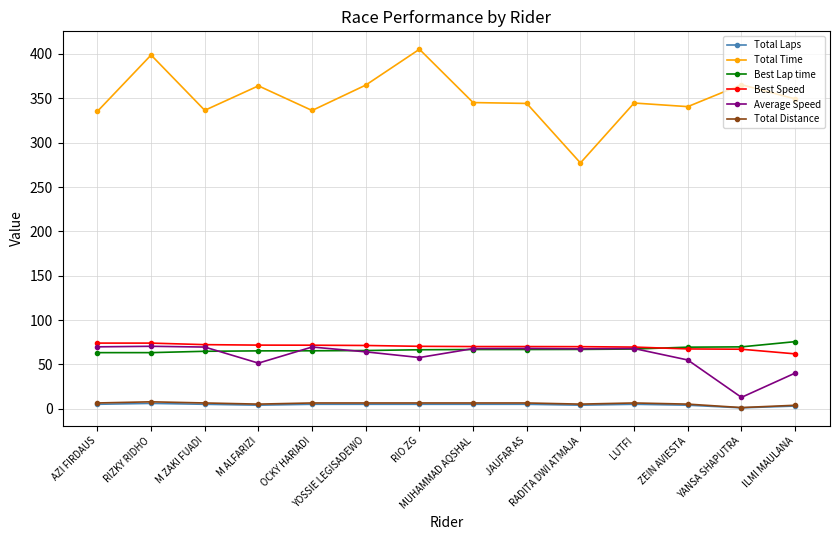

True or false: Total Laps and Average Speed intersect in this chart.

False